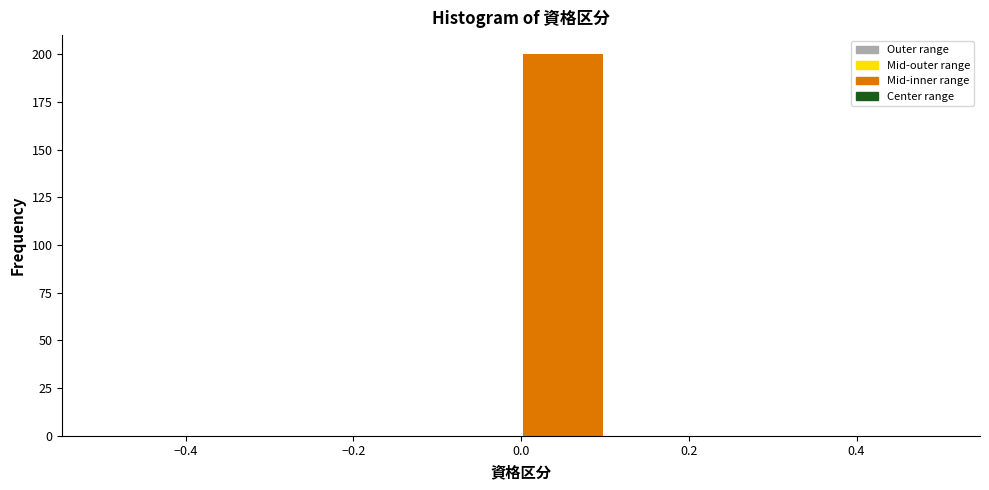

Over which range of the x-axis is the bar tallest?

0.0 to 0.1